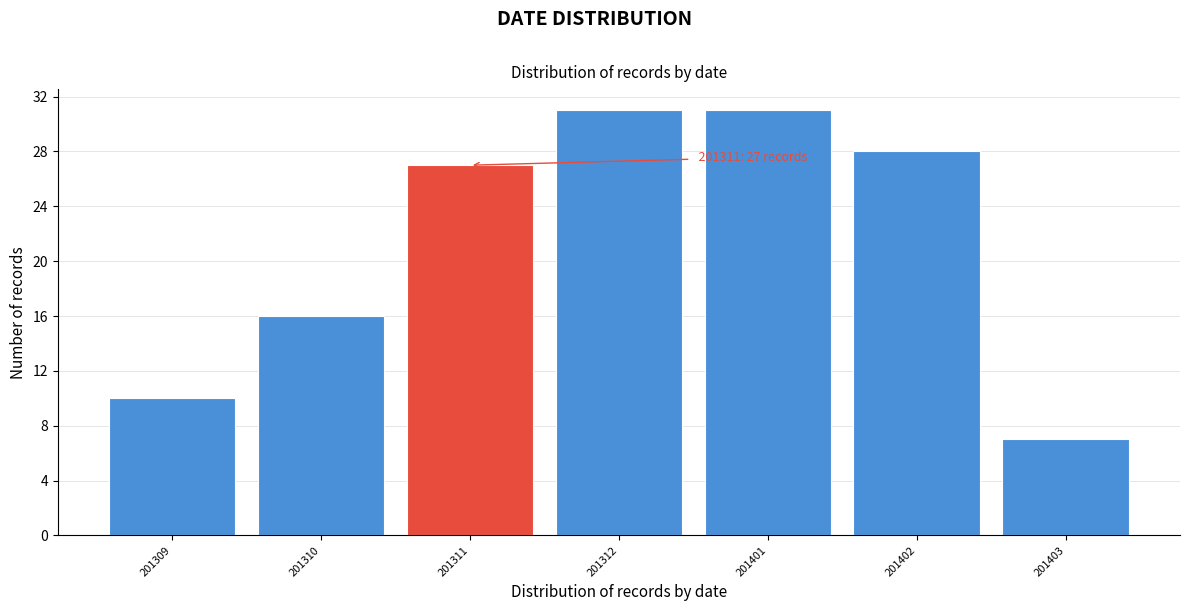

Reading left to right, transcribe all the data shown in this chart.

201309=10	201310=16	201311=27	201312=31	201401=31	201402=28	201403=7